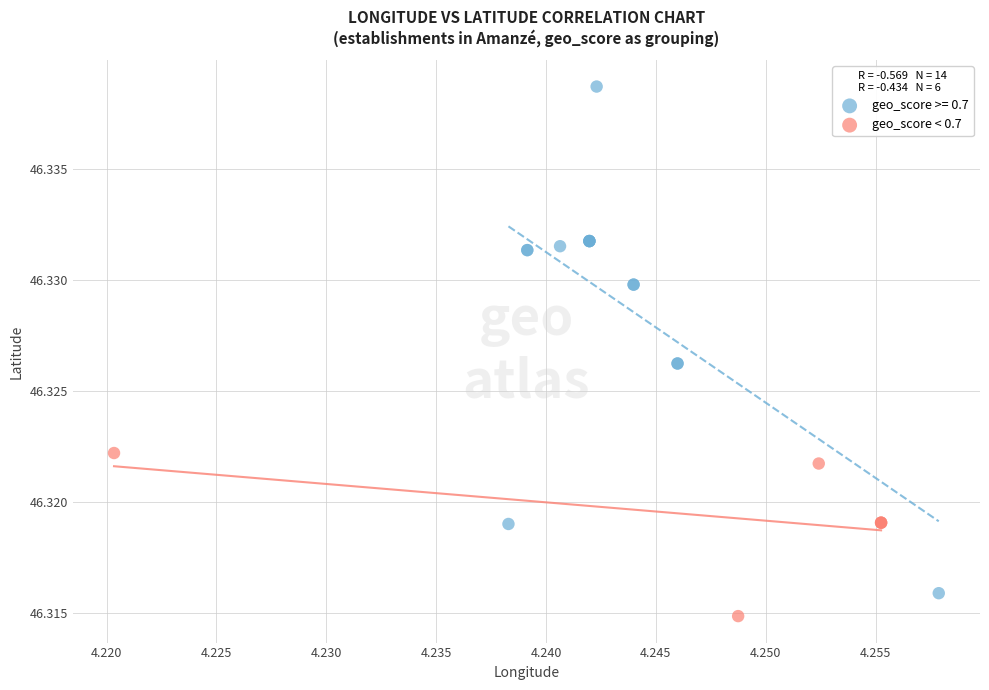

Which series reaches the maximum Y coordinate?

geo_score >= 0.7